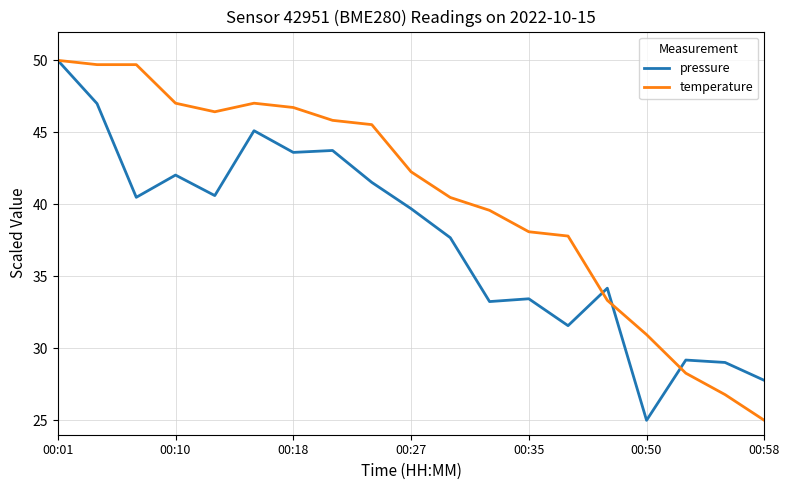

What is the greatest value displayed?

50.0